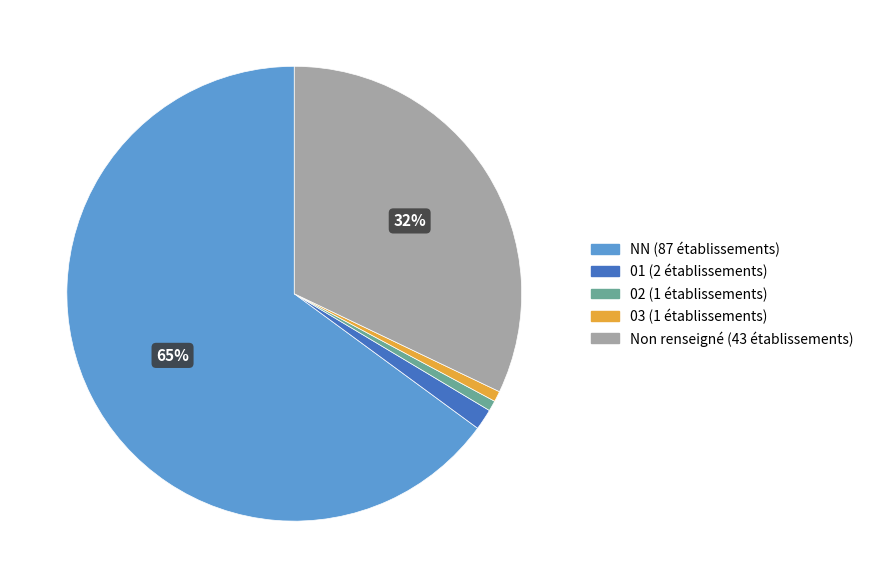

Does any single category account for the majority?

Yes